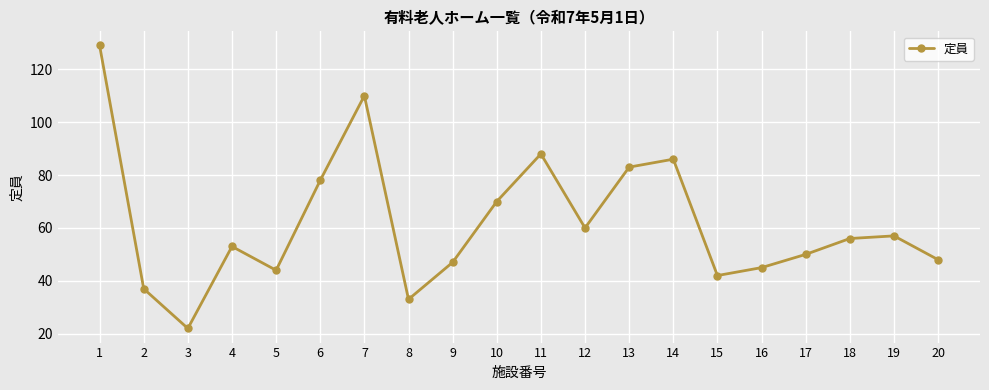

How many points are higher than both their immediate neighbors (excluding endpoints)?

5